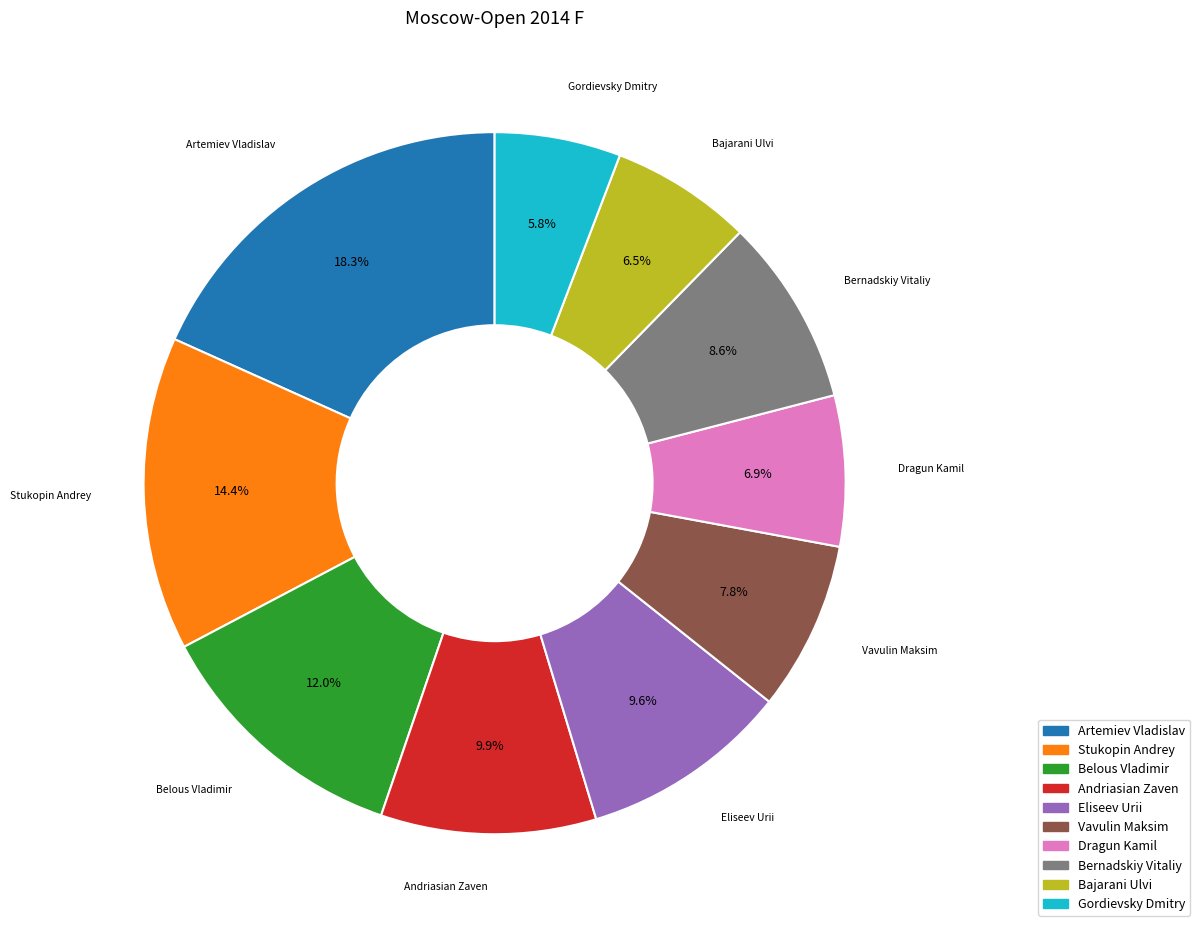

Does any single category account for the majority?

No